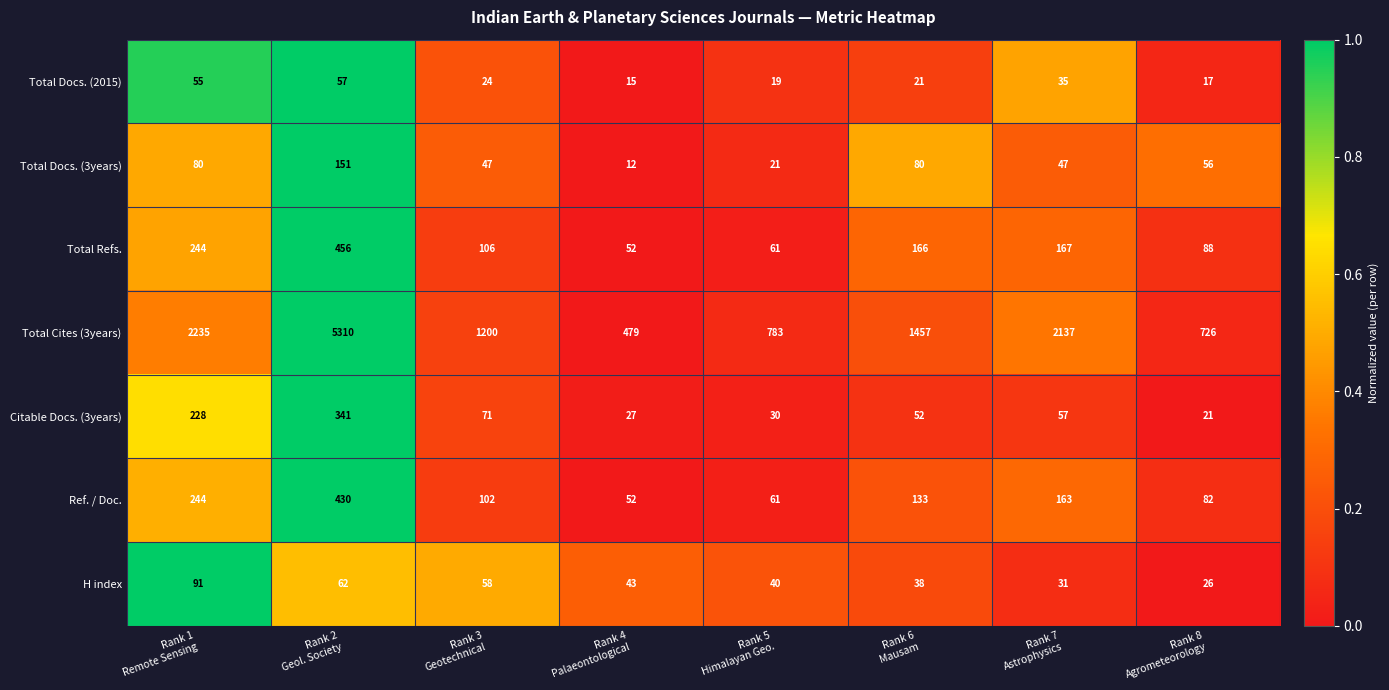

What is the lowest value of the Ref. / Doc. series?

52